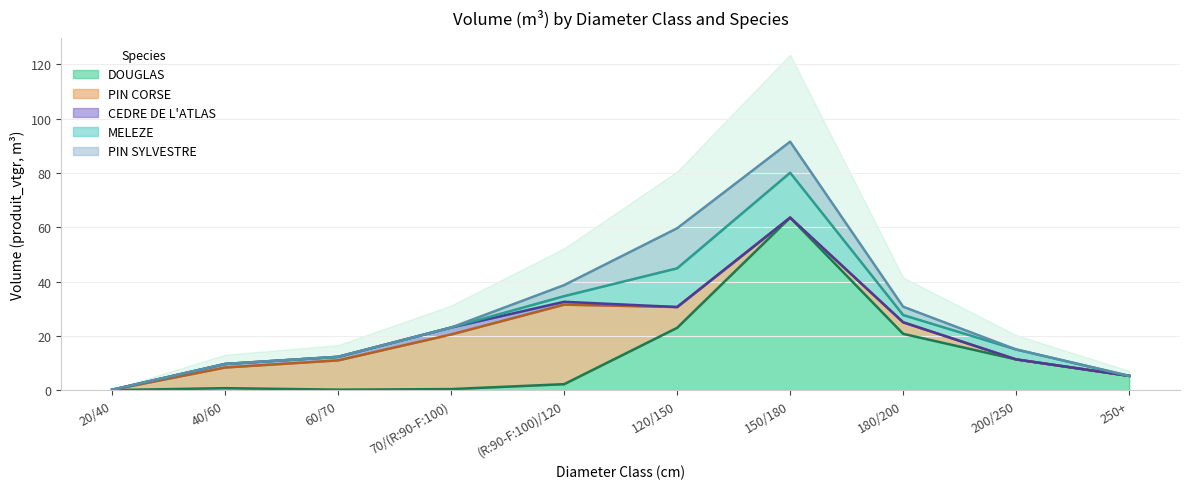

What position from the left is 150/180?

7